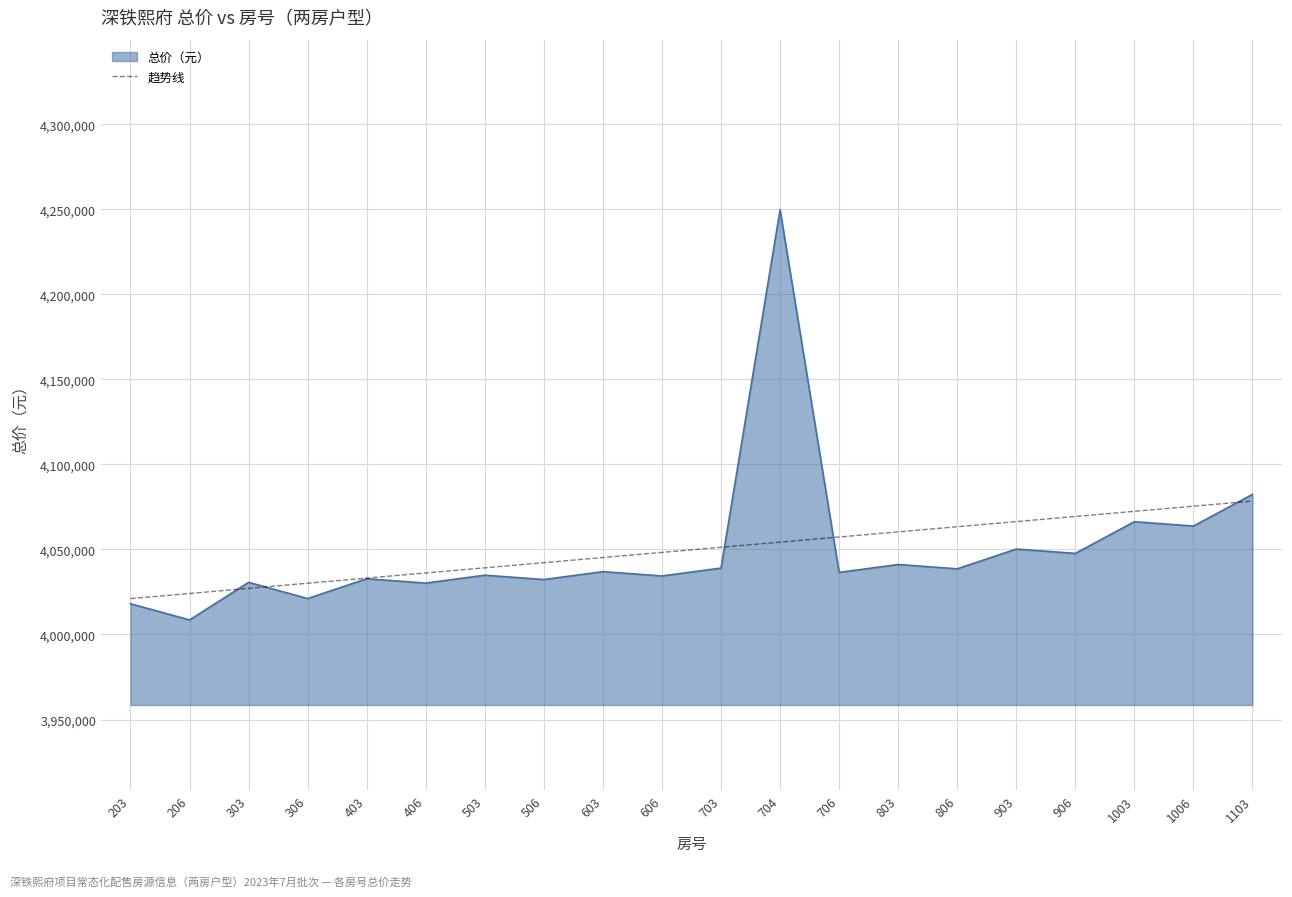

Read the 趋势线 value at 603.

4045236.5